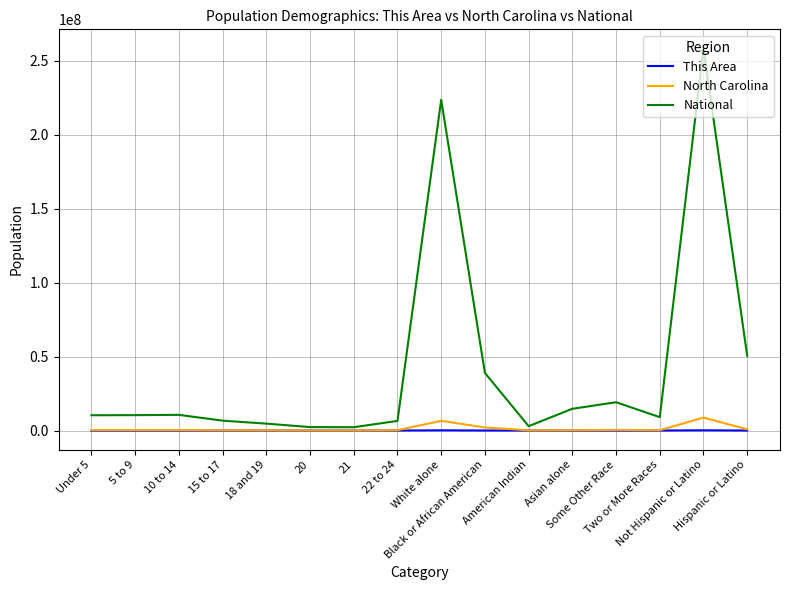

At which category is the sum across all series the highest?

Not Hispanic or Latino